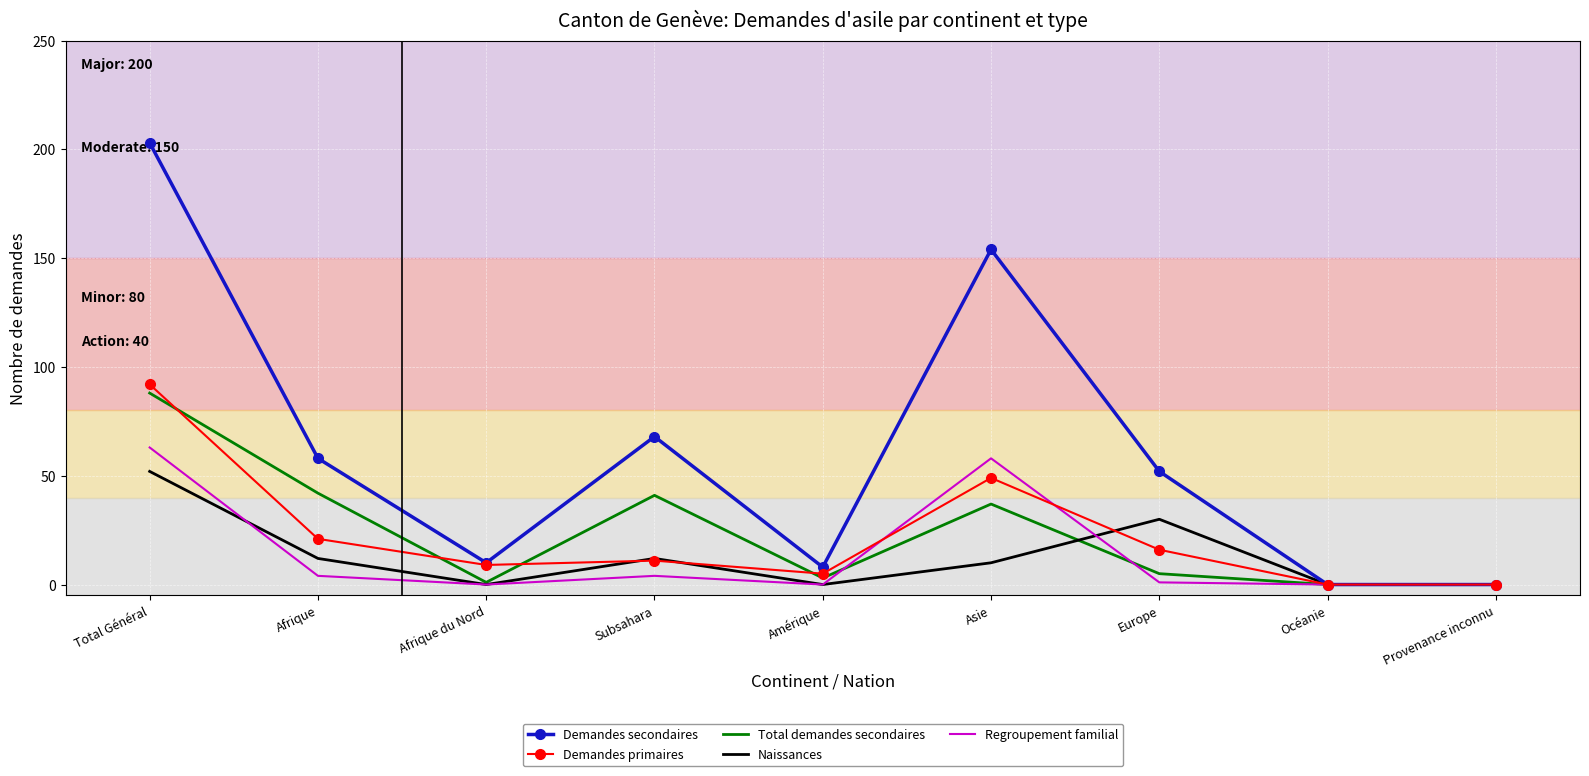

The value of Total demandes secondaires at Asie is 37. True or false?

True